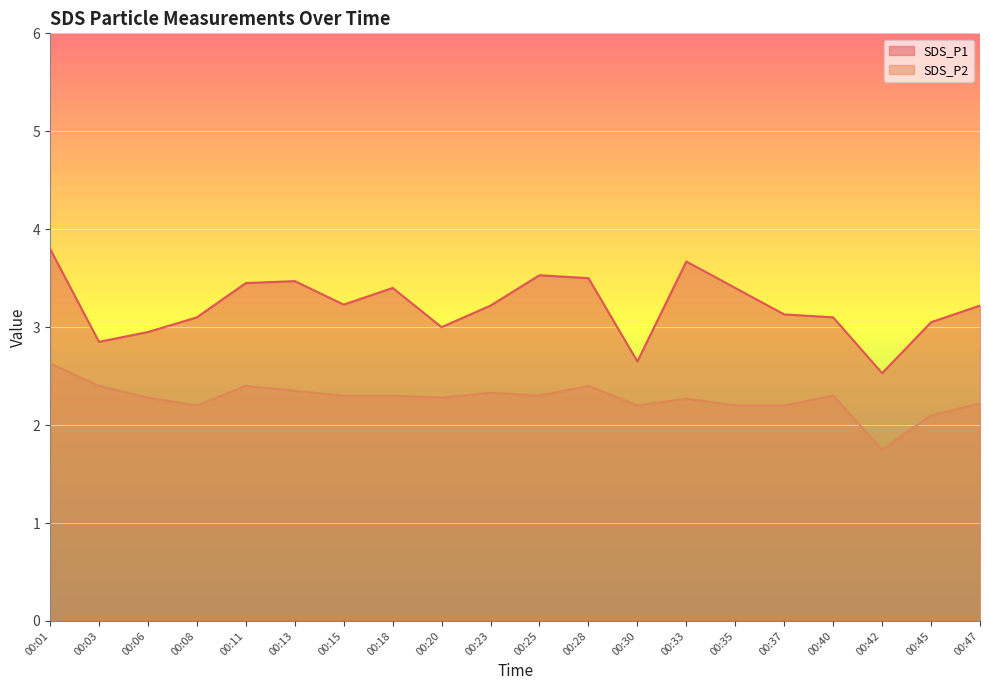

What is the average value of the SDS_P2 series?

2.3